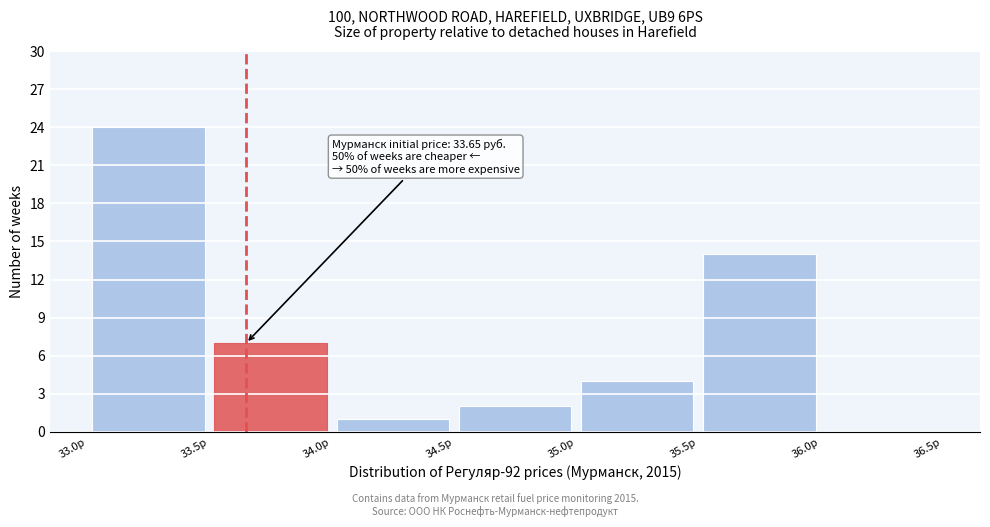

Which range on the x-axis has the tallest bar?

33.0 to 33.5